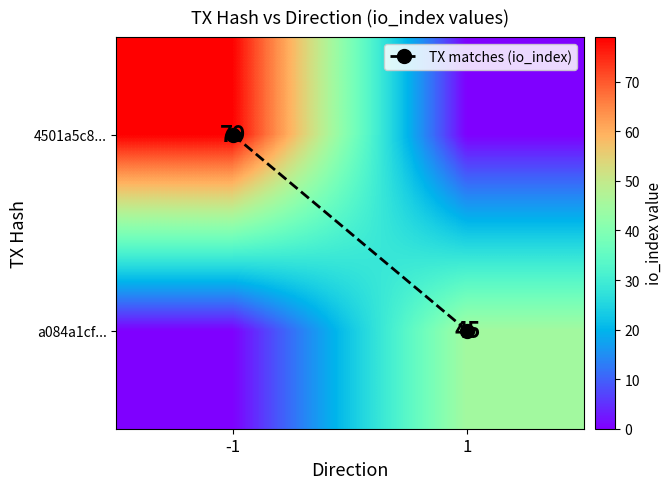

Which category has the lowest value in the TX matches (io_index) series?

-1